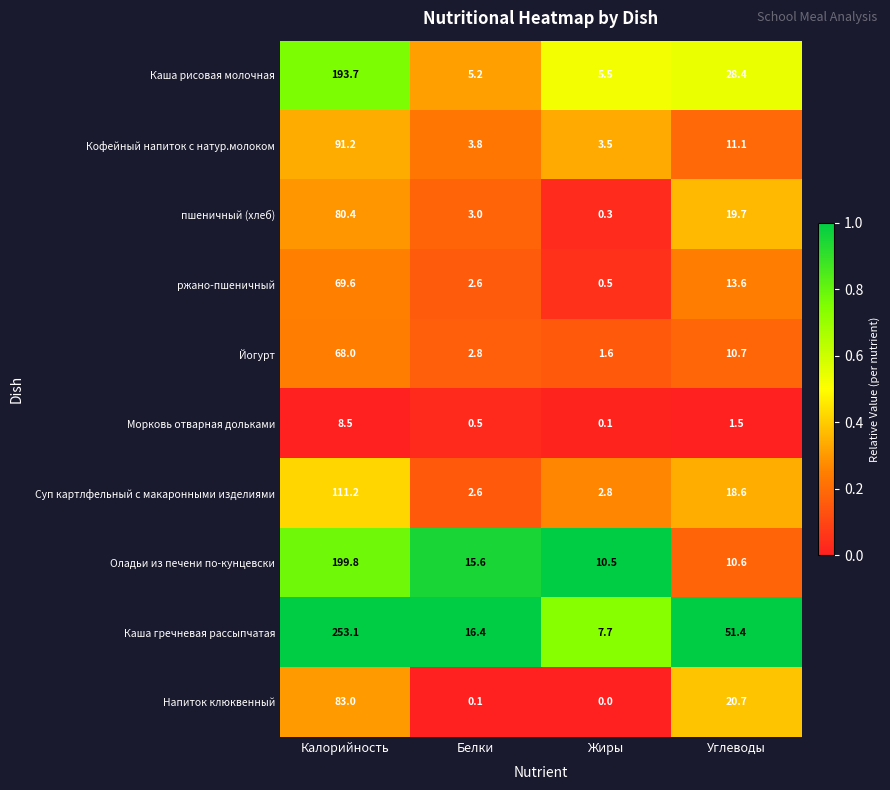

At how many categories does at least one series exceed 0?

4